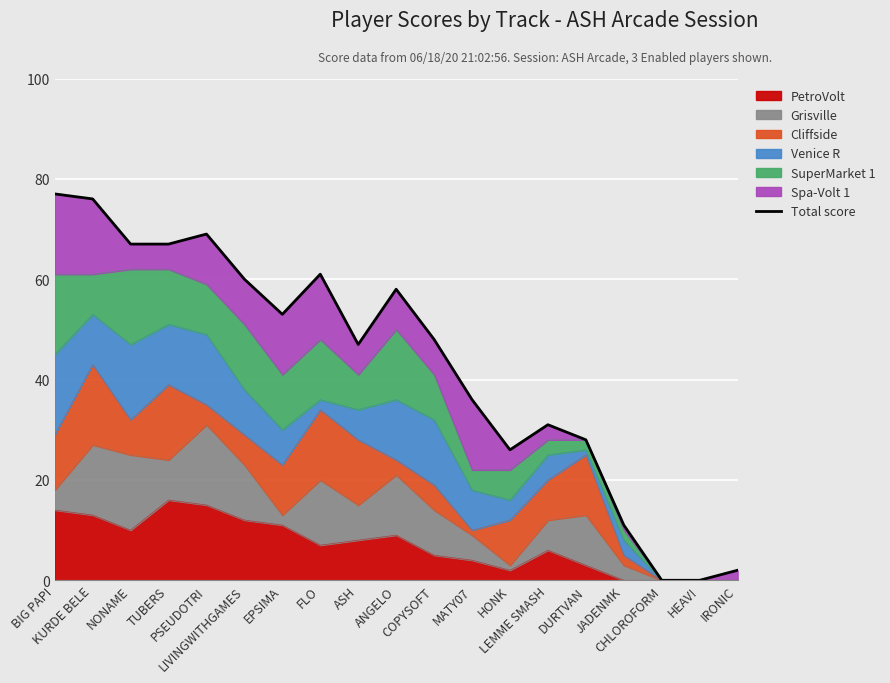

What is the change in value from LIVINGWITHGAMES to FLO?

+1